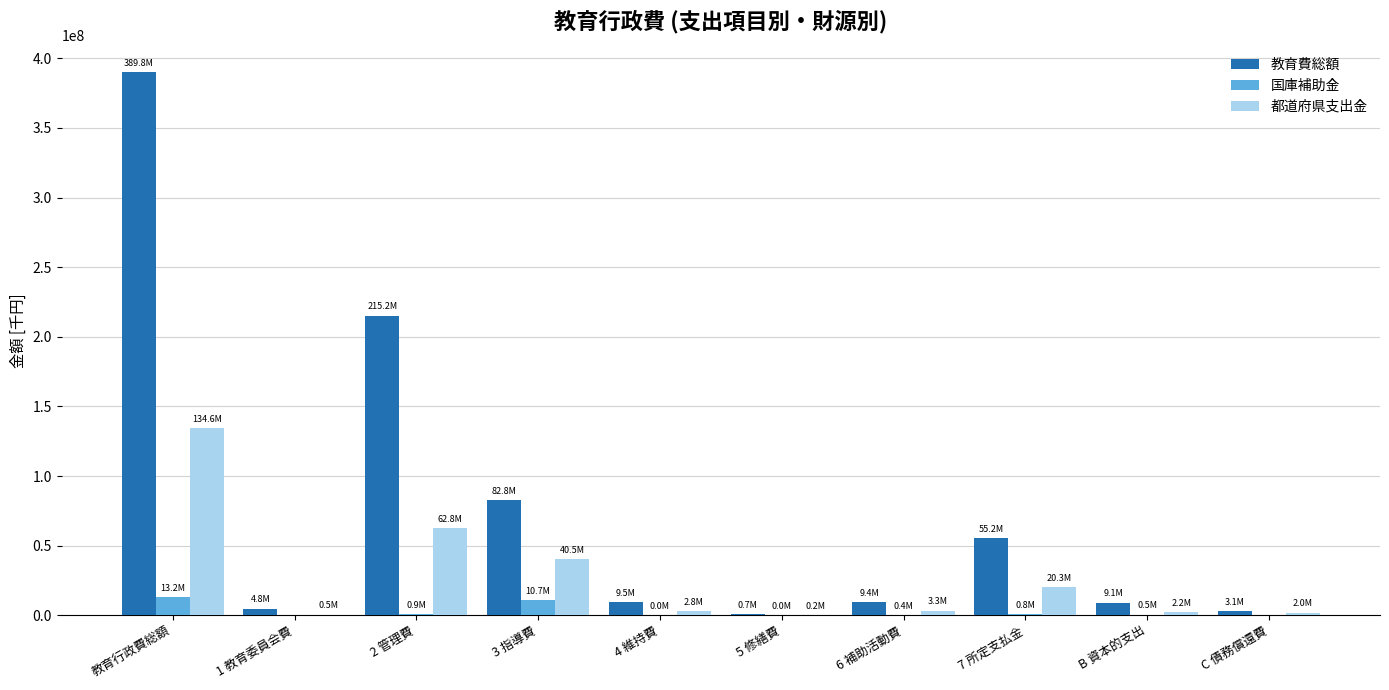

Where is 教育費総額 nearest to the value 195283173?

2 管理費